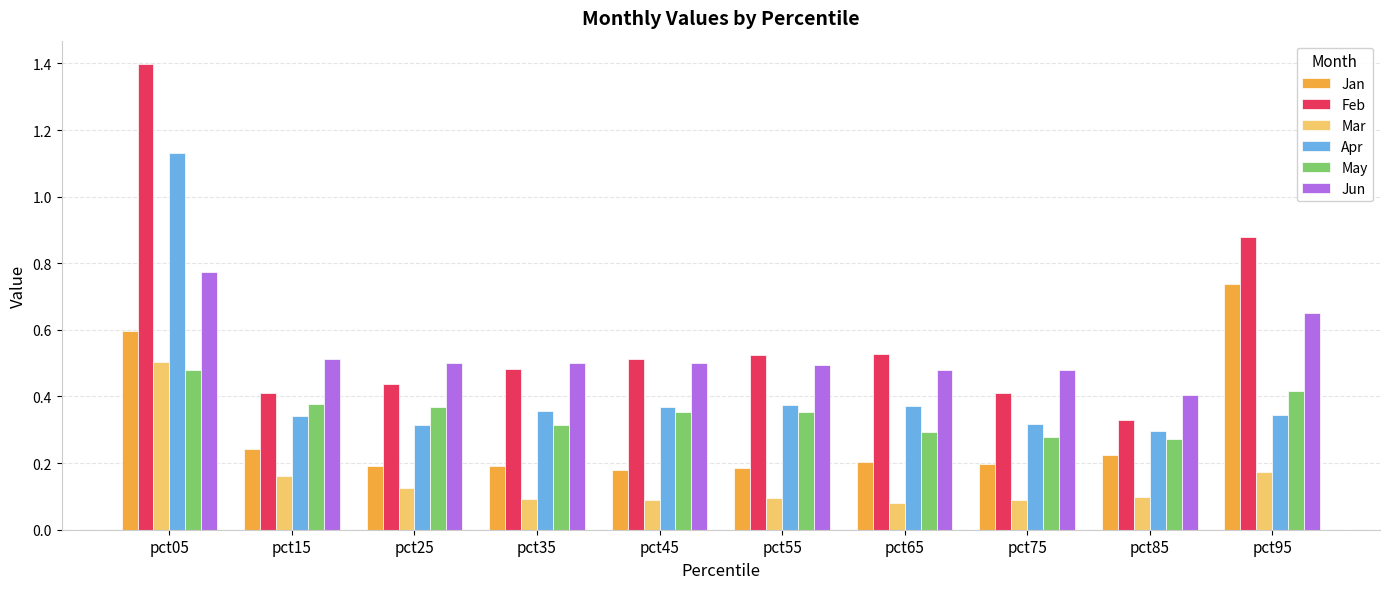

What is the total value across all series at pct65?

2.0